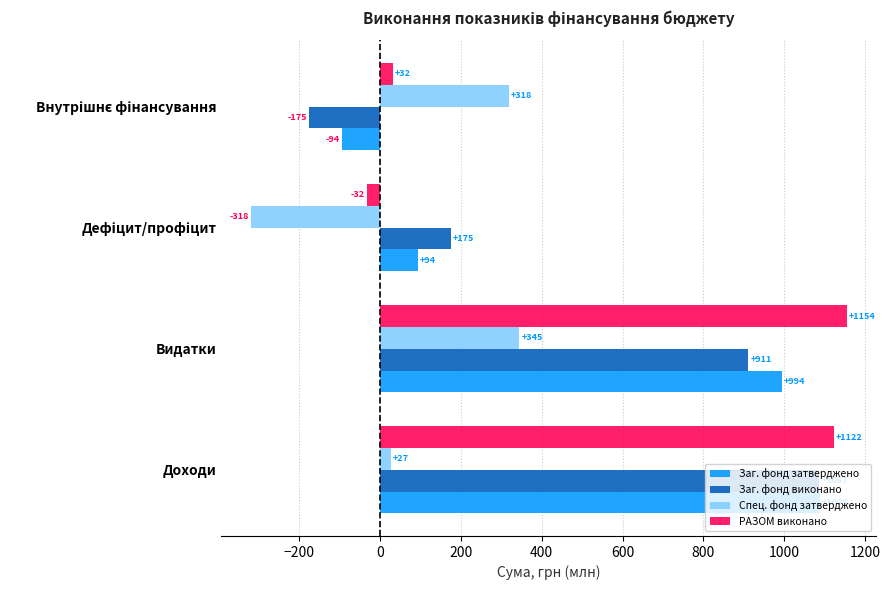

List the series in order of their peak value, highest first.

РАЗОМ виконано, Заг. фонд затверджено, Заг. фонд виконано, Спец. фонд затверджено